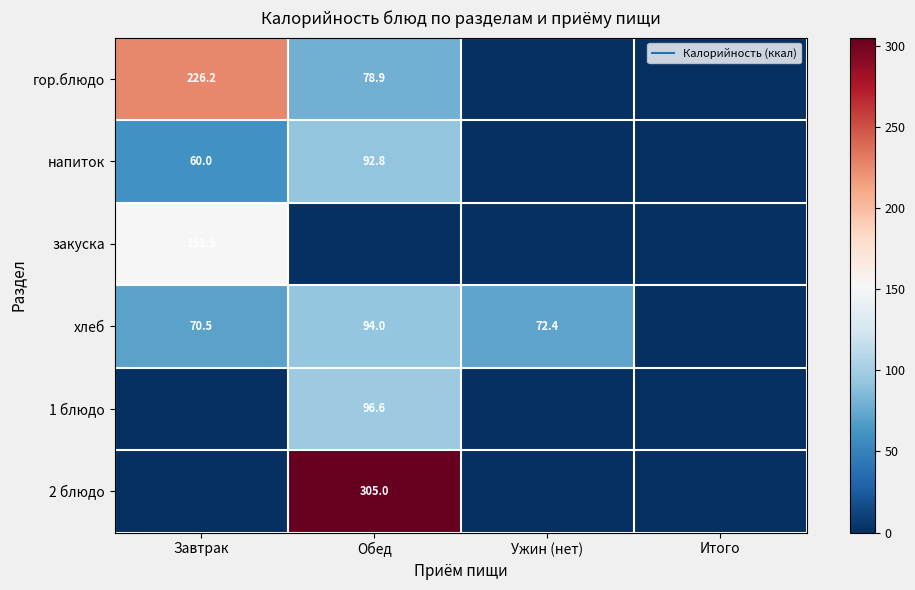

How many categories are shown in the chart?

4